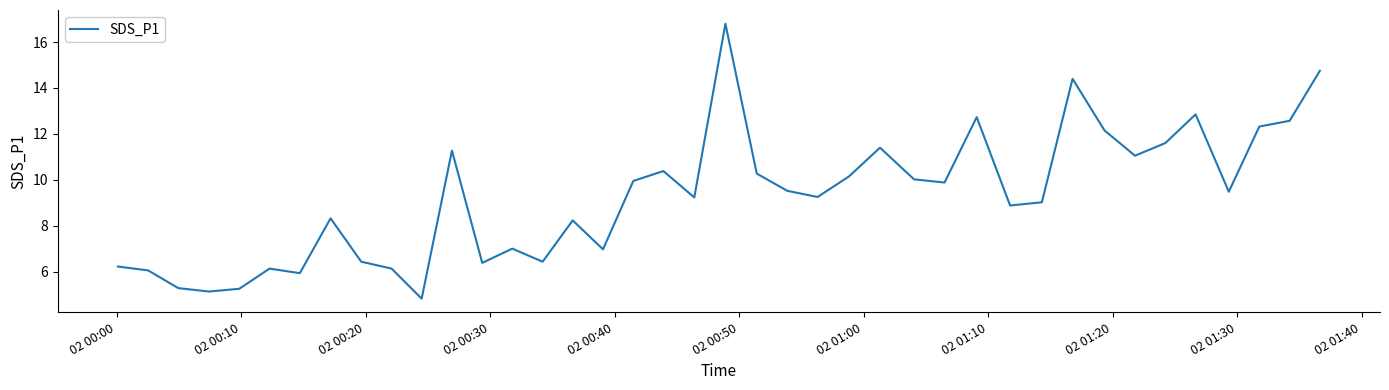

What is the difference between the maximum and minimum values?

12.0